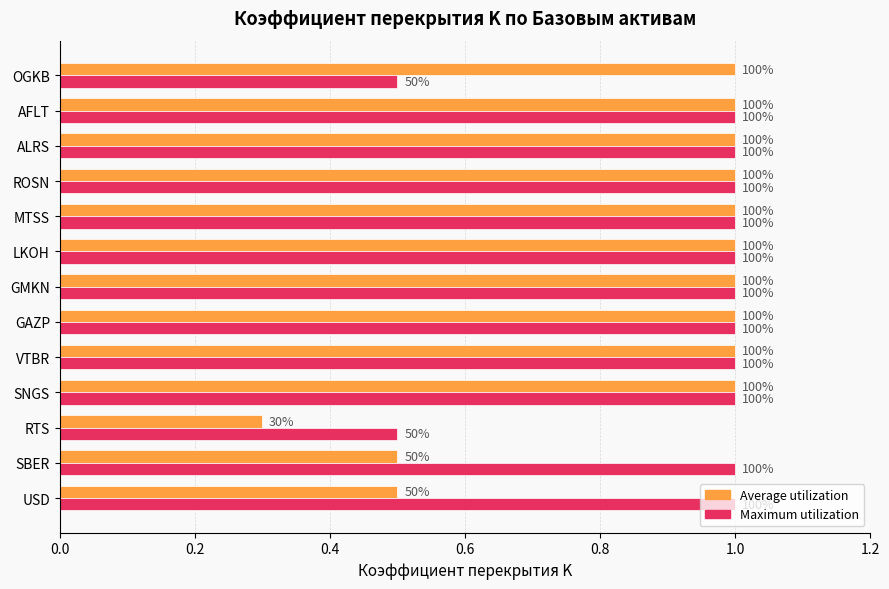

What is the greatest value displayed?

1.0